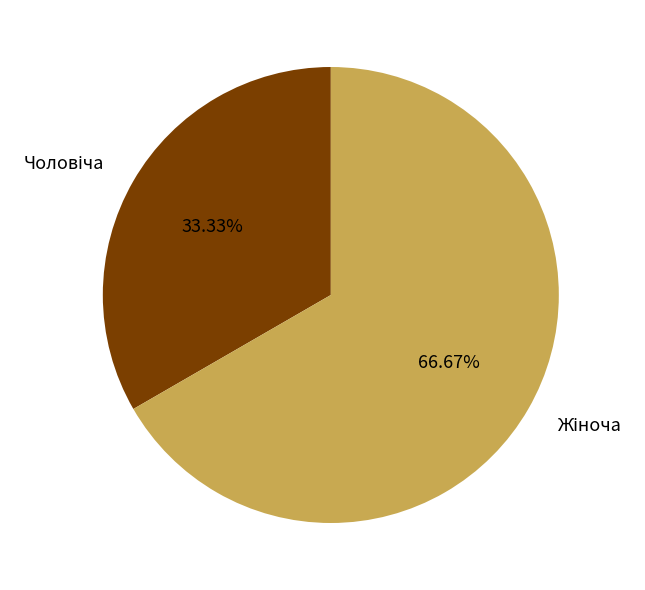

Is there any slice that represents more than half of the pie?

Yes